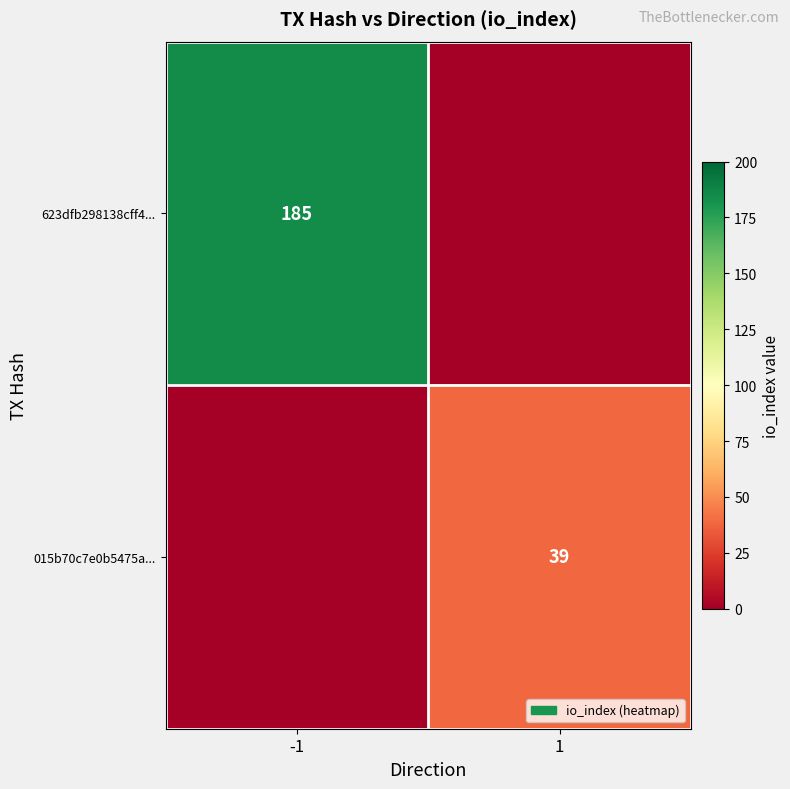

Is the value of 623dfb298138cff4... at -1 greater than the value of 015b70c7e0b5475a... at 1?

Yes